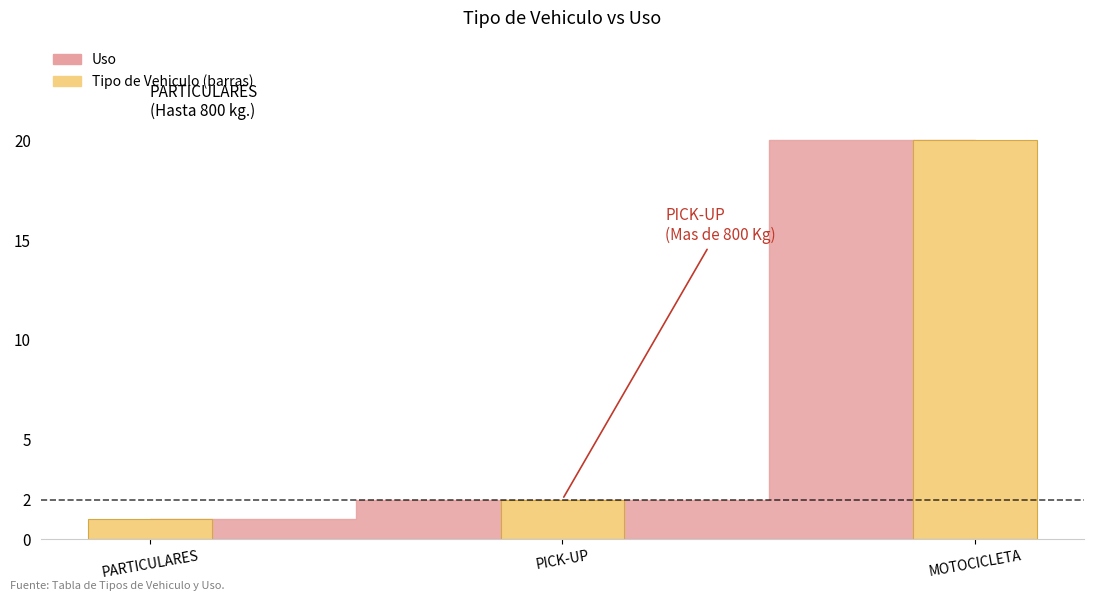

What is the minimum value shown in the chart?

1